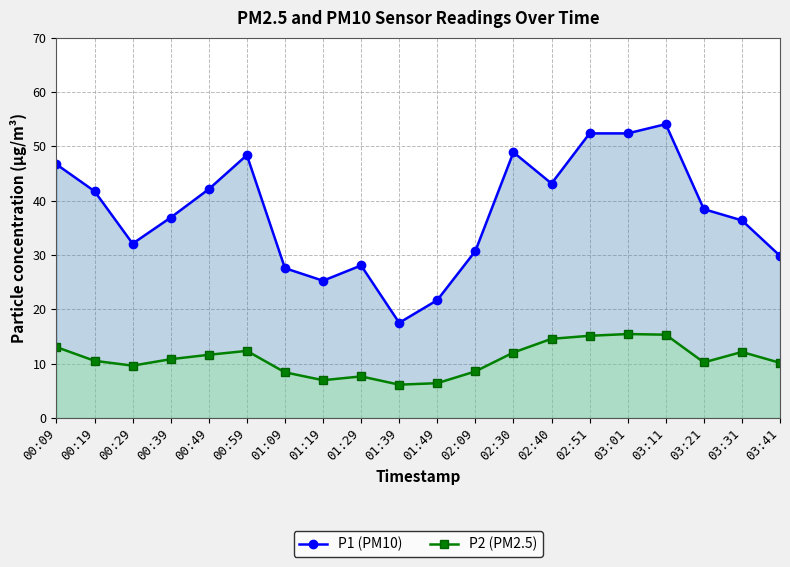

Where is the first local maximum for P1 (PM10)?

00:59